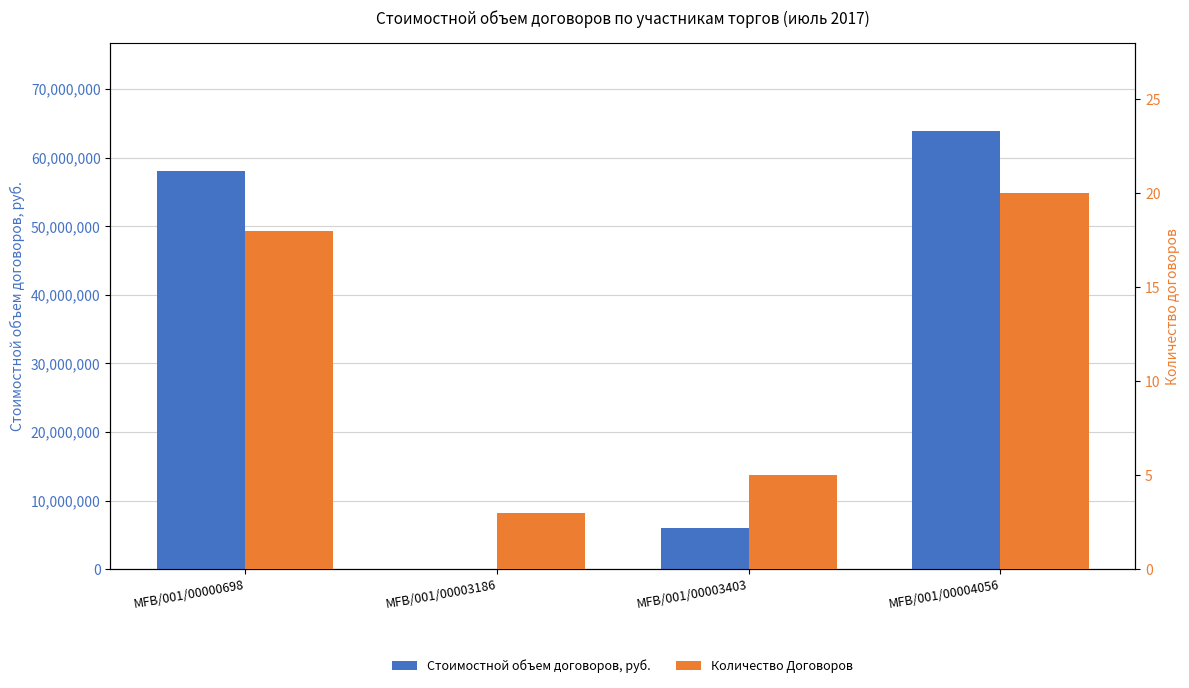

Which category has the lowest value across all series?

MFB/001/00003186